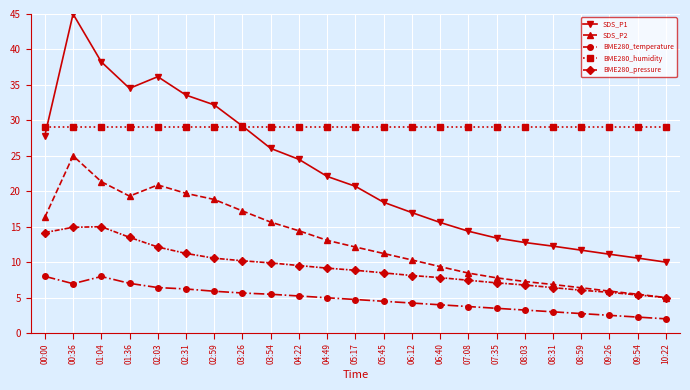

Is it true that SDS_P2 equals 9.8 at 08:59?

False